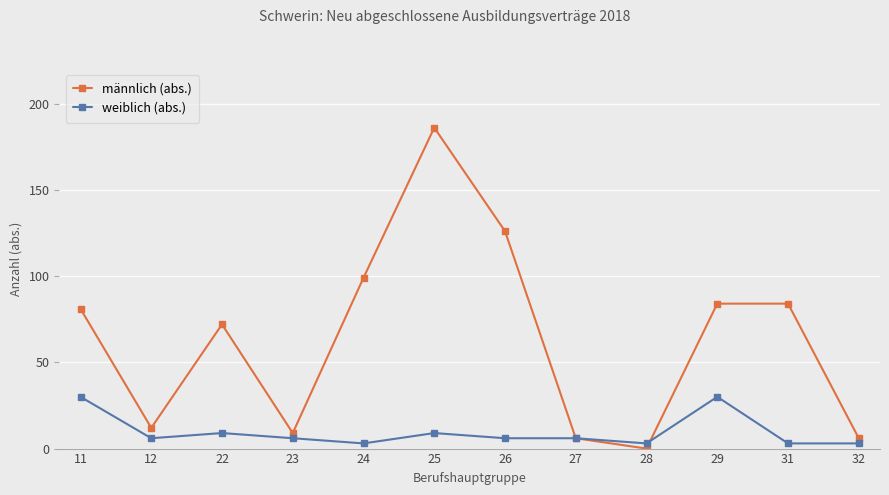

What is the maximum value for weiblich (abs.)?

30